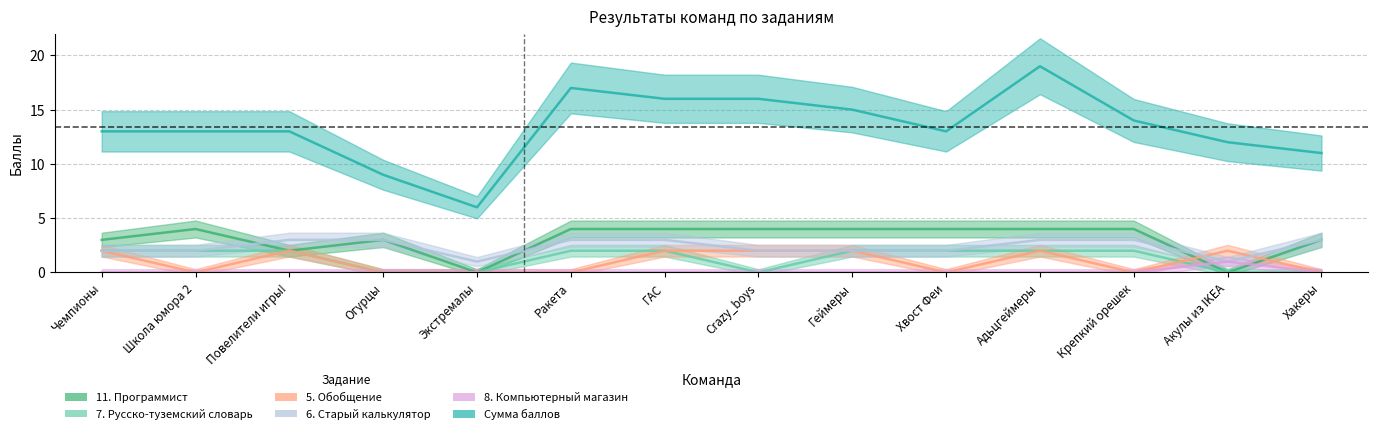

How many series are shown in this chart?

6